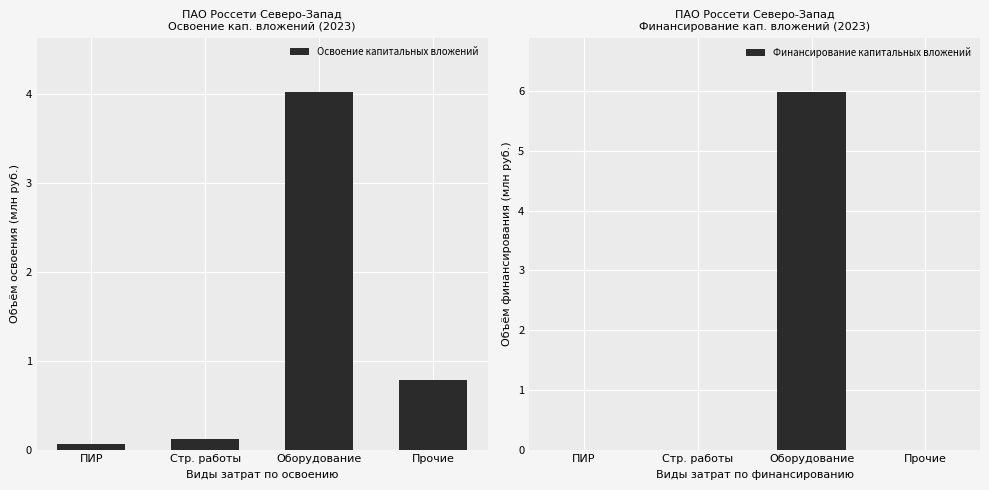

List the labels in order of Освоение капитальных вложений value, largest first.

Оборудование, Прочие, Стр. работы, ПИР